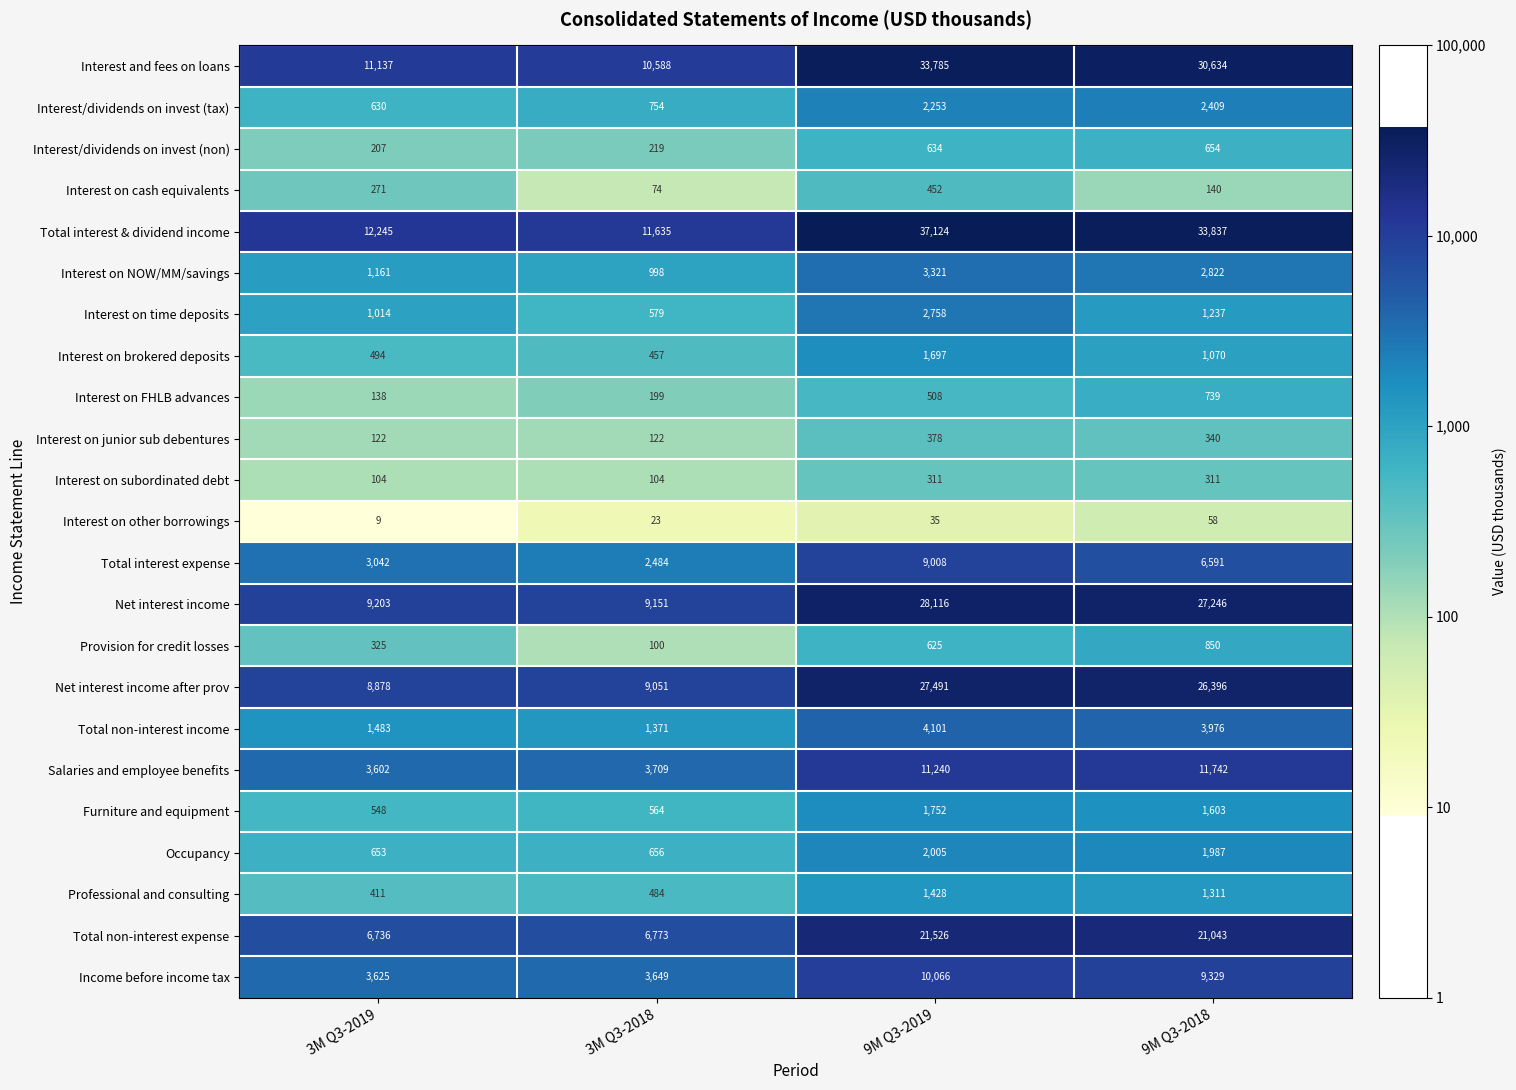

What is the sum of all Interest/dividends on invest (tax) values?

6046